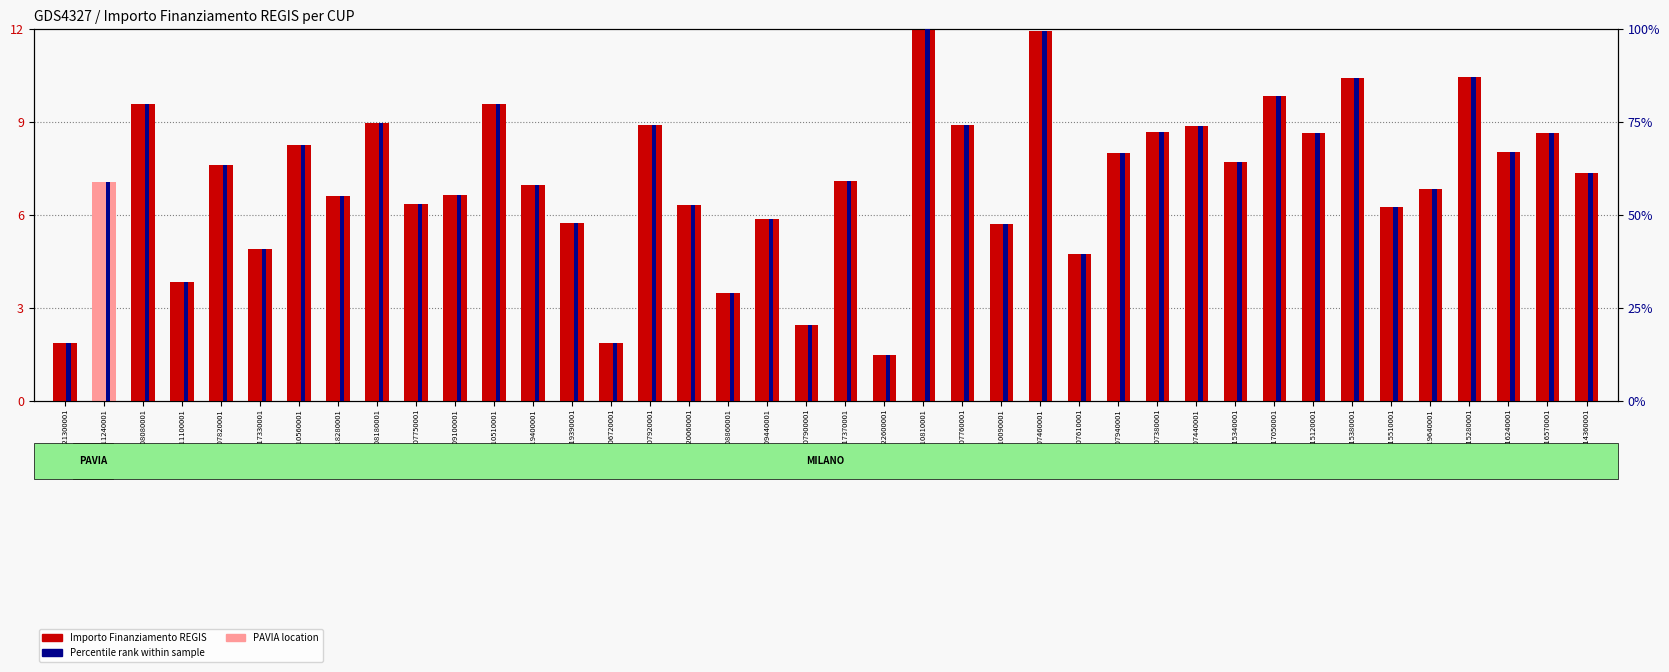

What is the total value across all series at H53D23008080001?

89.4